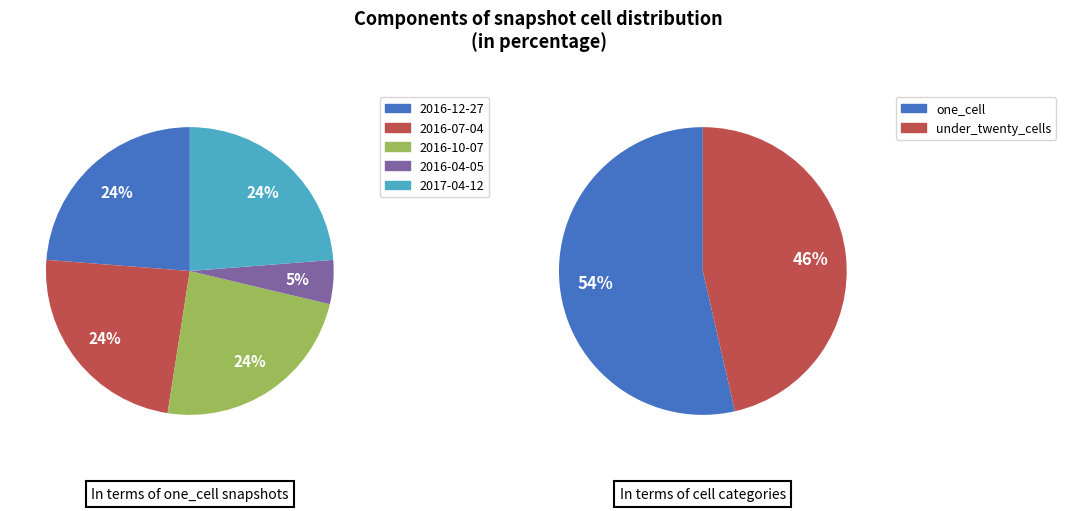

At 2016-12-27, list the series in order from smallest to largest.

under_twenty_cells, one_cell